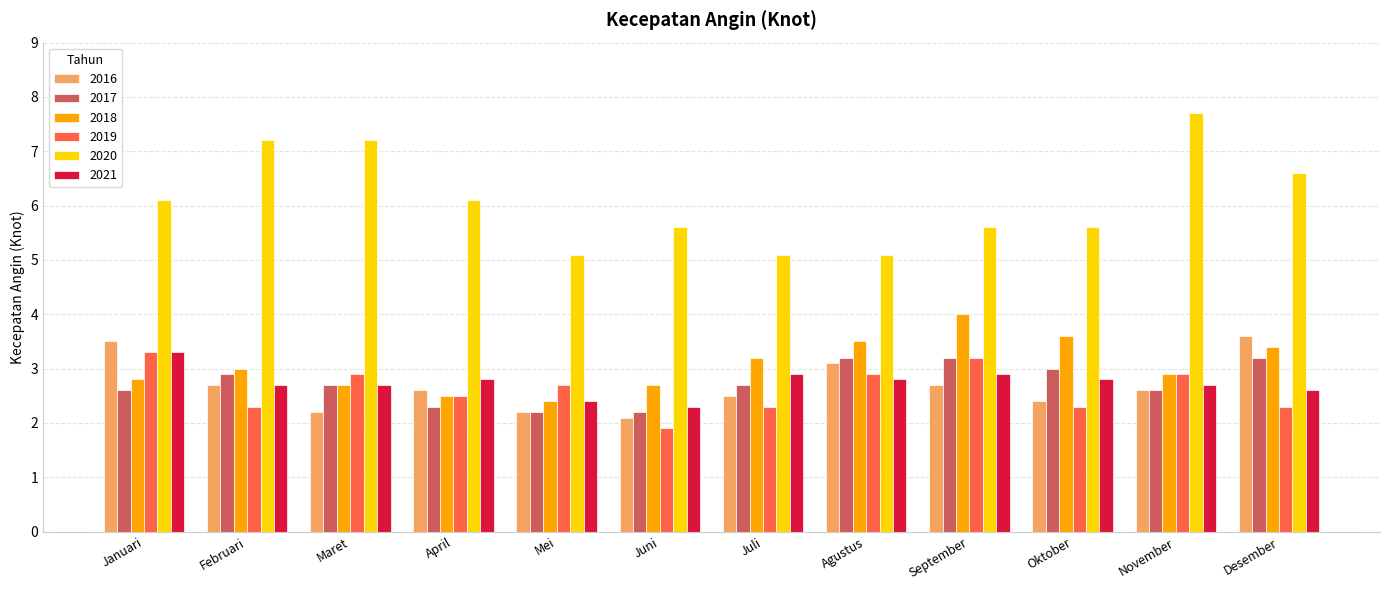

Are the bars horizontal?

No